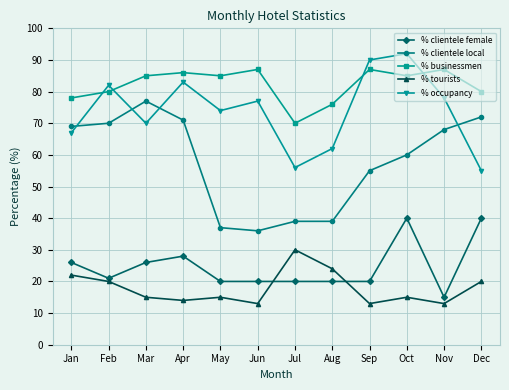

Which series changed the most between May and Oct?

% clientele local